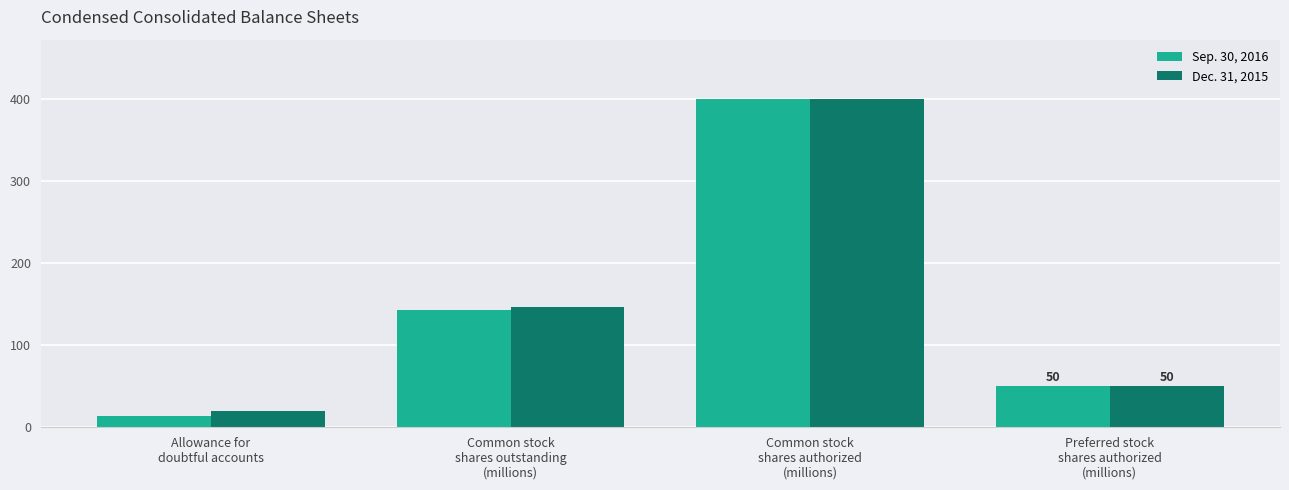

What is the value of the Dec. 31, 2015 bar at the 4th from the left?

50.0